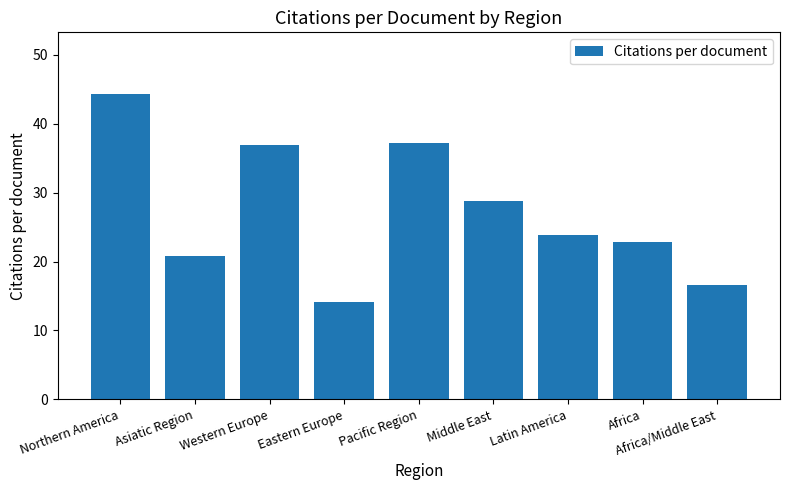

How many bars are there in total?

9